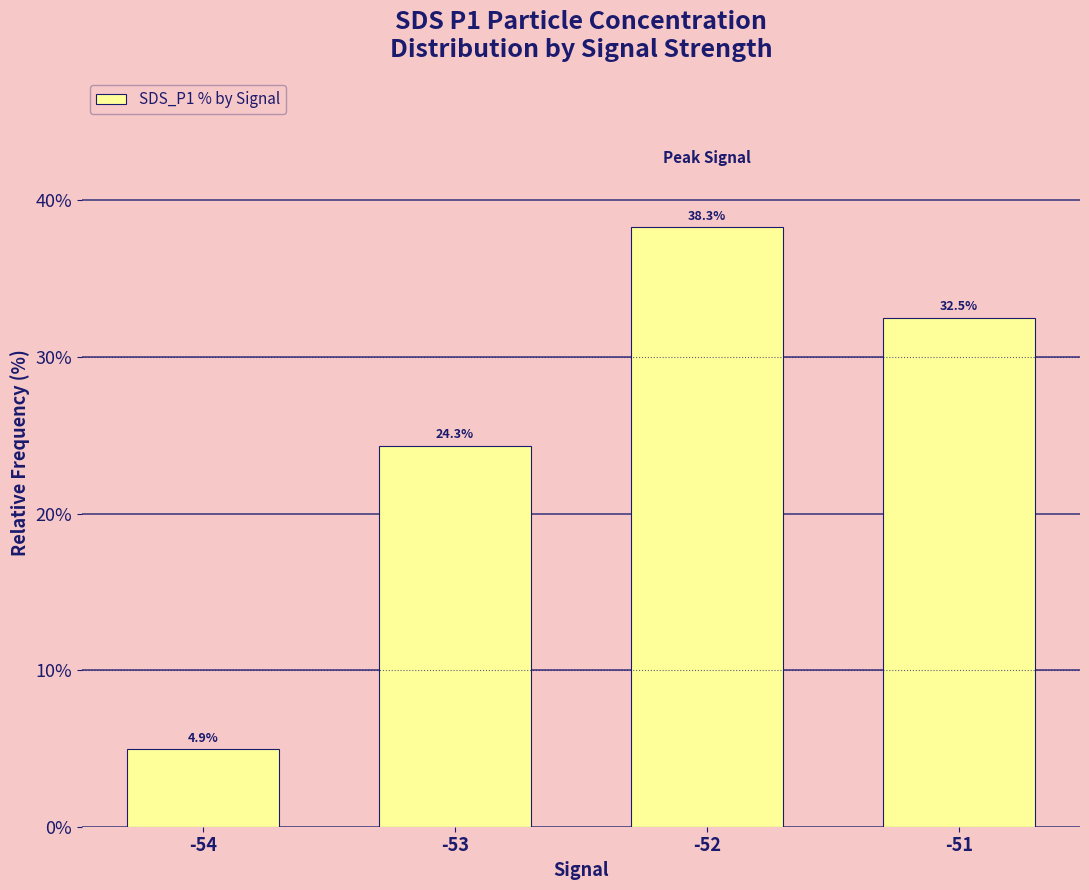

What is the ratio of the value at -51 to the value at -53?

1.3